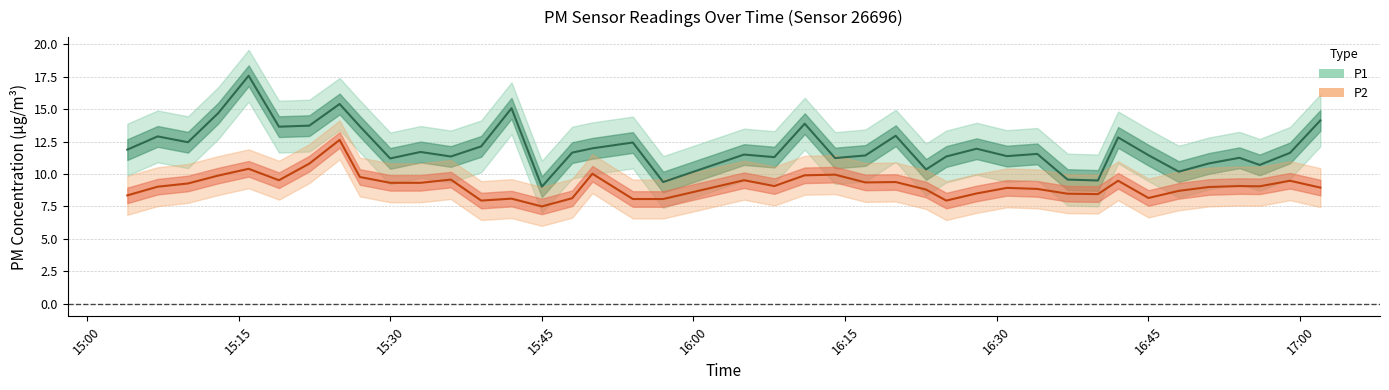

Rank the series at 16:37 from lowest to highest value.

P2, P1